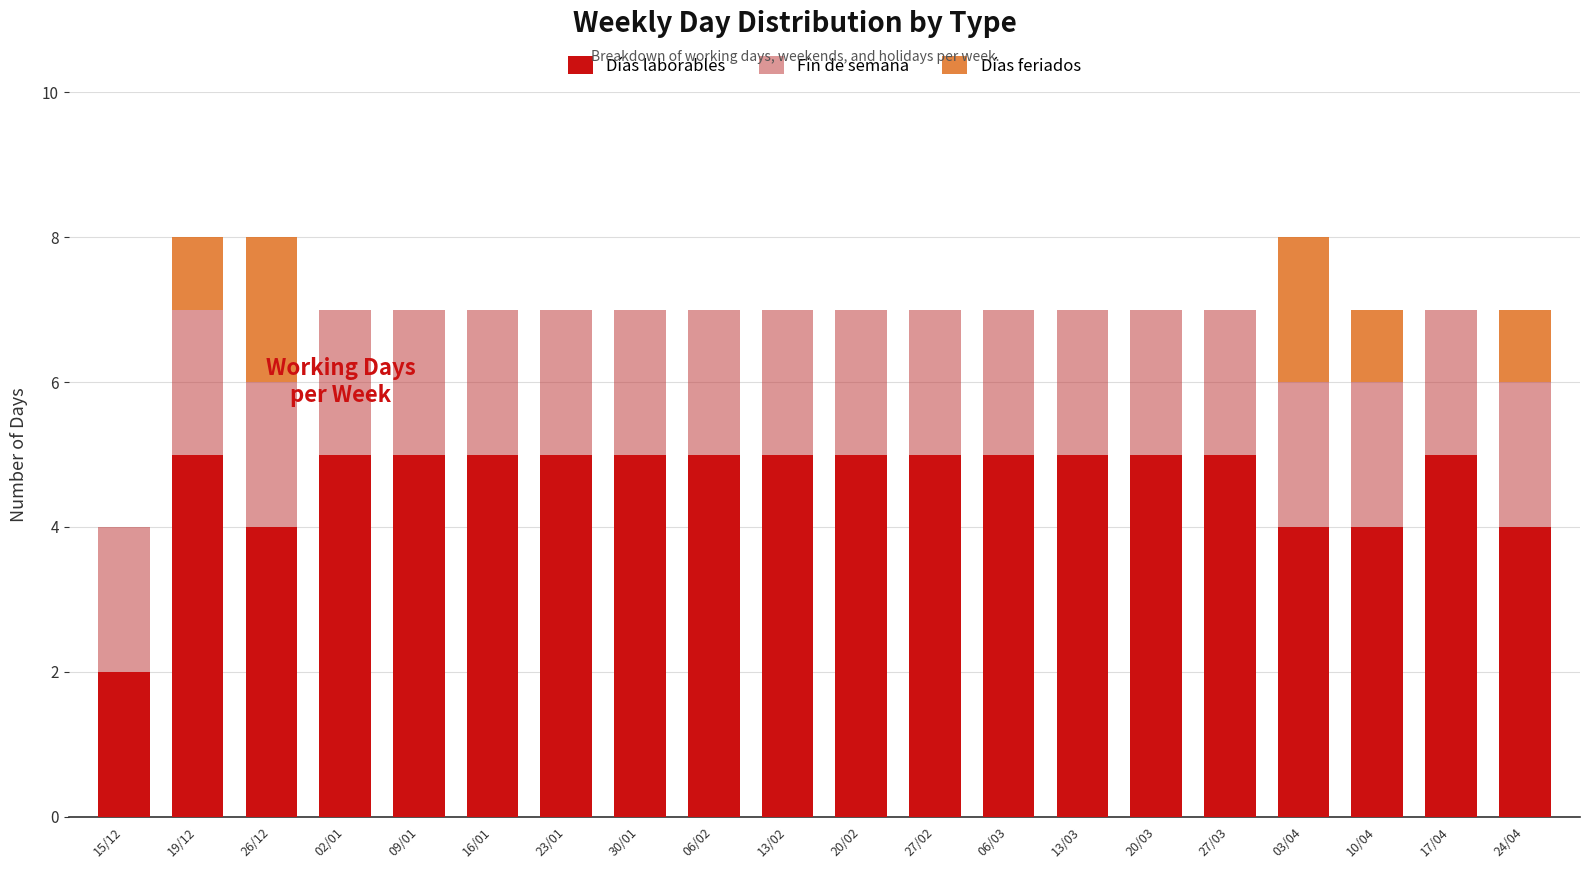

What is the total value across all series at 13/03?

7